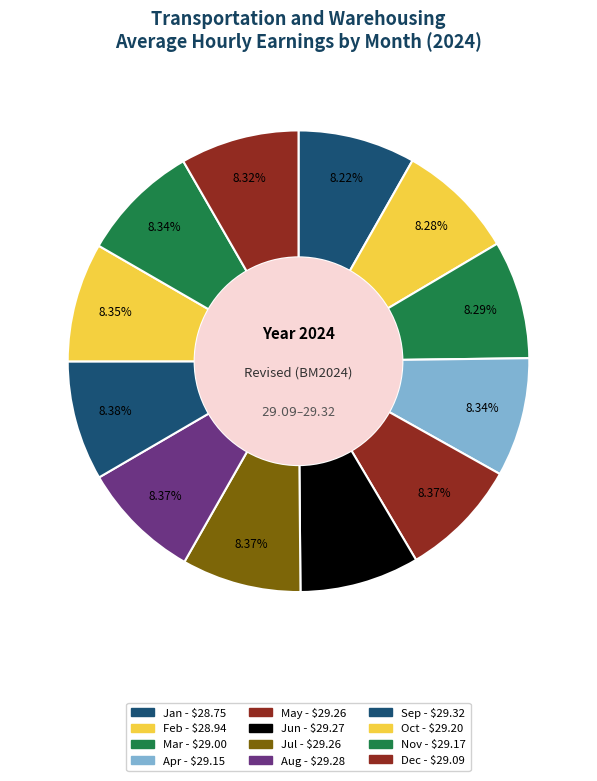

To the nearest percent, what percentage of the pie is Mar?

8%